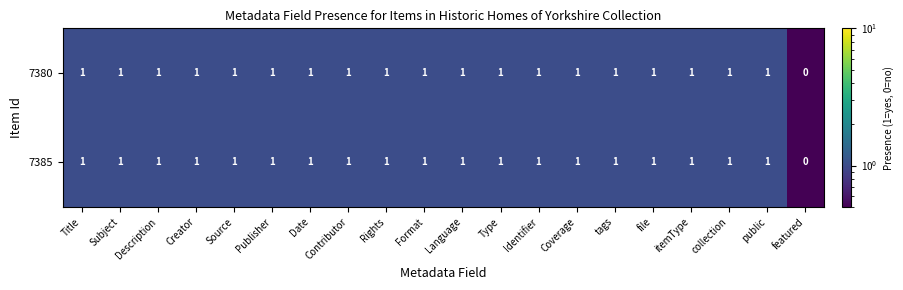

What is the sum of all 7380 values?

19